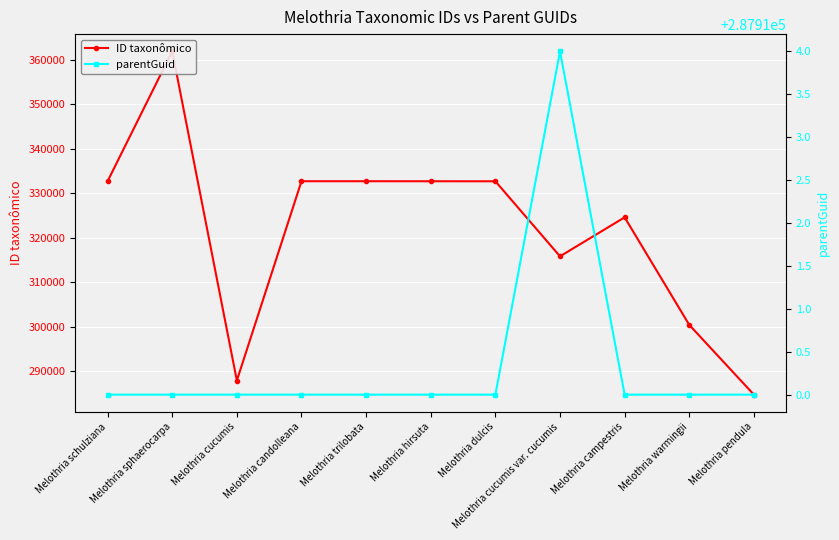

Reading right to left, transcribe all the data shown in this chart.

ID taxonômico: 284734	300407	324581	315817	332683	332690	332696	332698	287914	361897	332692
parentGuid: 287910	287910	287910	287914	287910	287910	287910	287910	287910	287910	287910